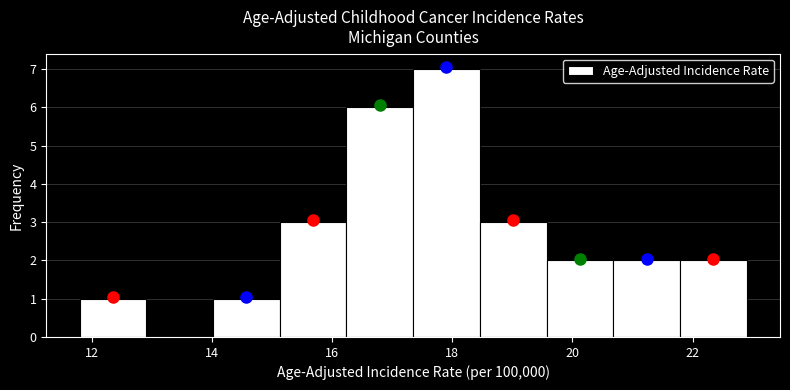

Reading left to right, list every bar in this chart as the range it spans on the x-axis followed by its height. Neither the bar edges nor the heights are printed on the chart, so give them approximately, as read against the axes.

11.8 to 13.0: 1
13.0 to 14.0: 0
14.0 to 15.2: 1
15.2 to 16.2: 3
16.2 to 17.4: 6
17.4 to 18.4: 7
18.4 to 19.6: 3
19.6 to 20.6: 2
20.6 to 21.8: 2
21.8 to 23.0: 2